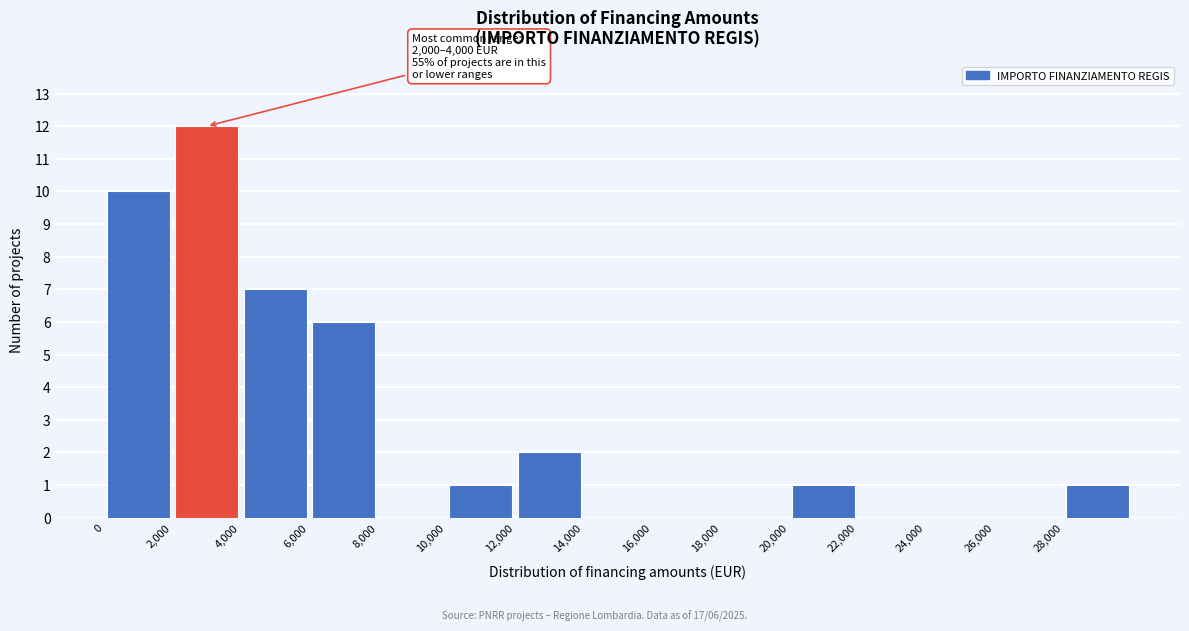

Which range on the x-axis has the tallest bar?

2000 to 4000